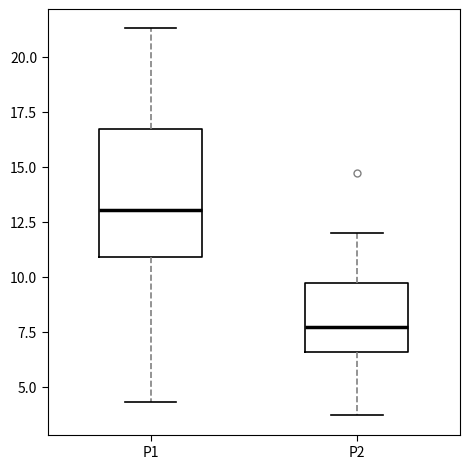

Reading left to right, read every box against the y-axis: the position of its median line, the range the box covers, and the ends of its whiskers. The values are not printed on the chart, so give them approximately, as read against the axis.

P1: median 13.0, box 11.0 to 16.5, whiskers 4.5 to 21.5
P2: median 7.5, box 6.5 to 9.5, whiskers 3.5 to 12.0